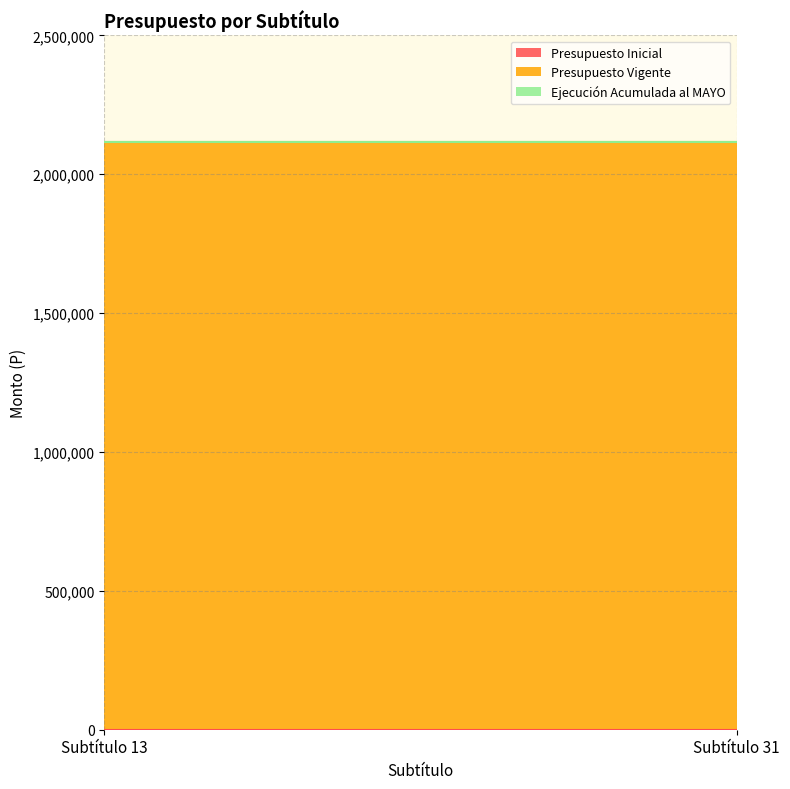

At which label does Ejecución Acumulada al MAYO reach its peak?

Subtítulo 13